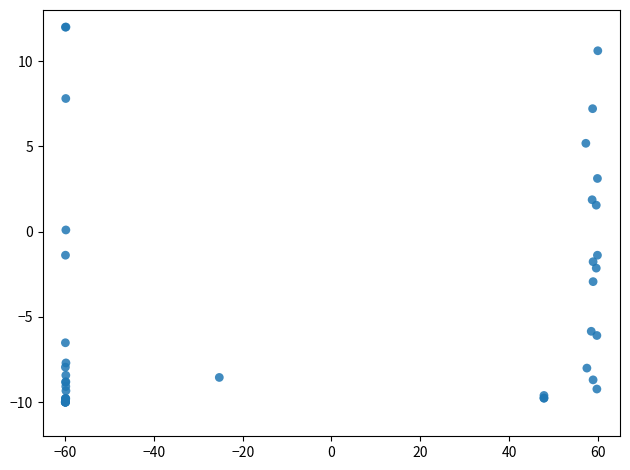

What Y value in the scatter plot is closest to 1?

1.6